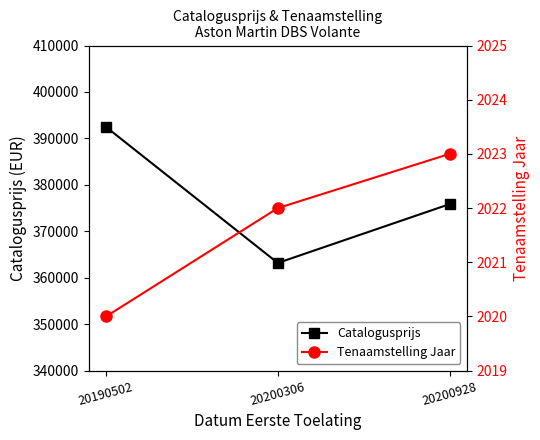

Where is Tenaamstelling Jaar nearest to the value 2021?

20190502